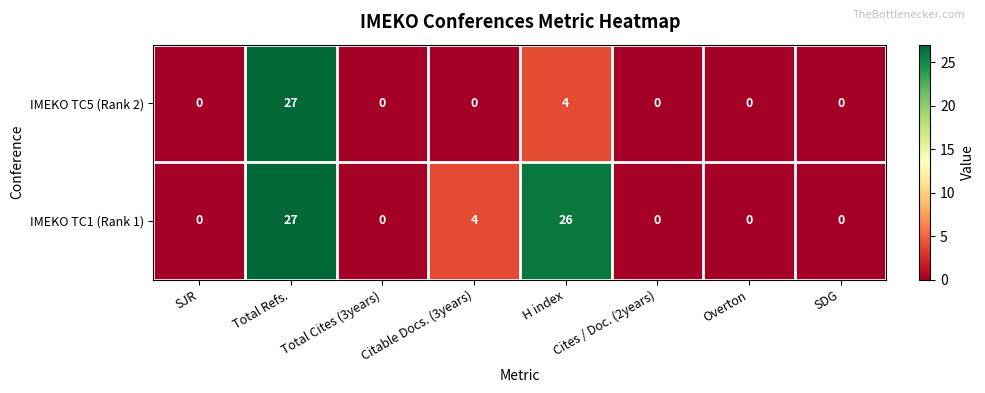

The IMEKO TC5 (Rank 2) series shows 27 at Total Refs.. True or false?

True